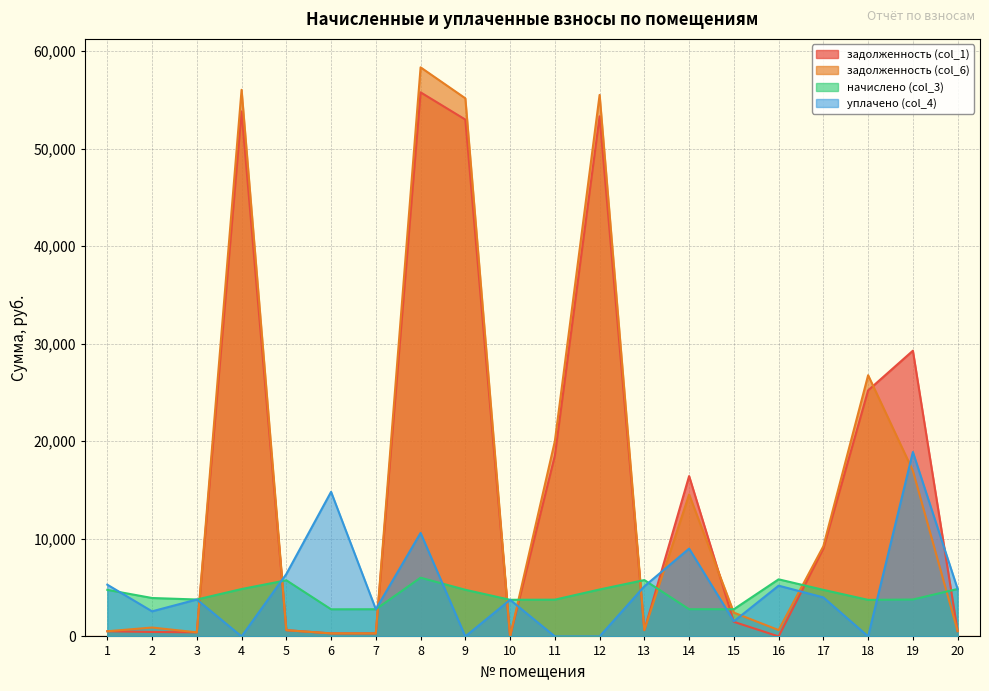

How many lines are shown in the chart?

4